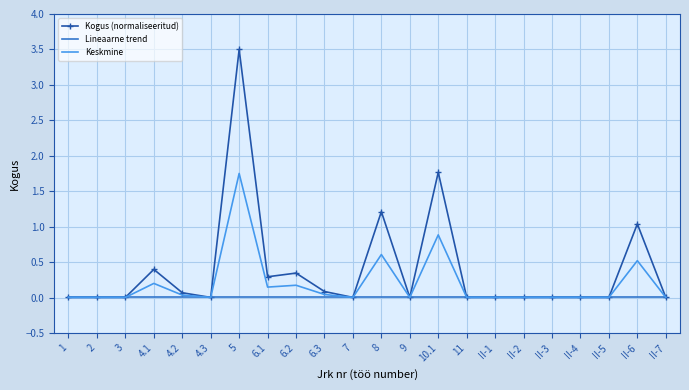

The Keskmine series shows 1.5 at 10.1. True or false?

False